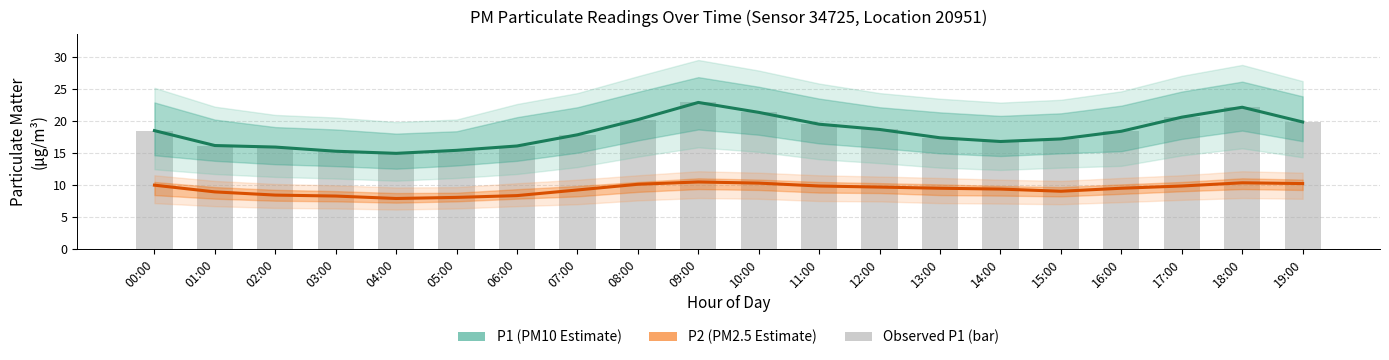

What is the difference between the P2 (PM2.5 Estimate) values at 02:00 and 19:00?

1.8